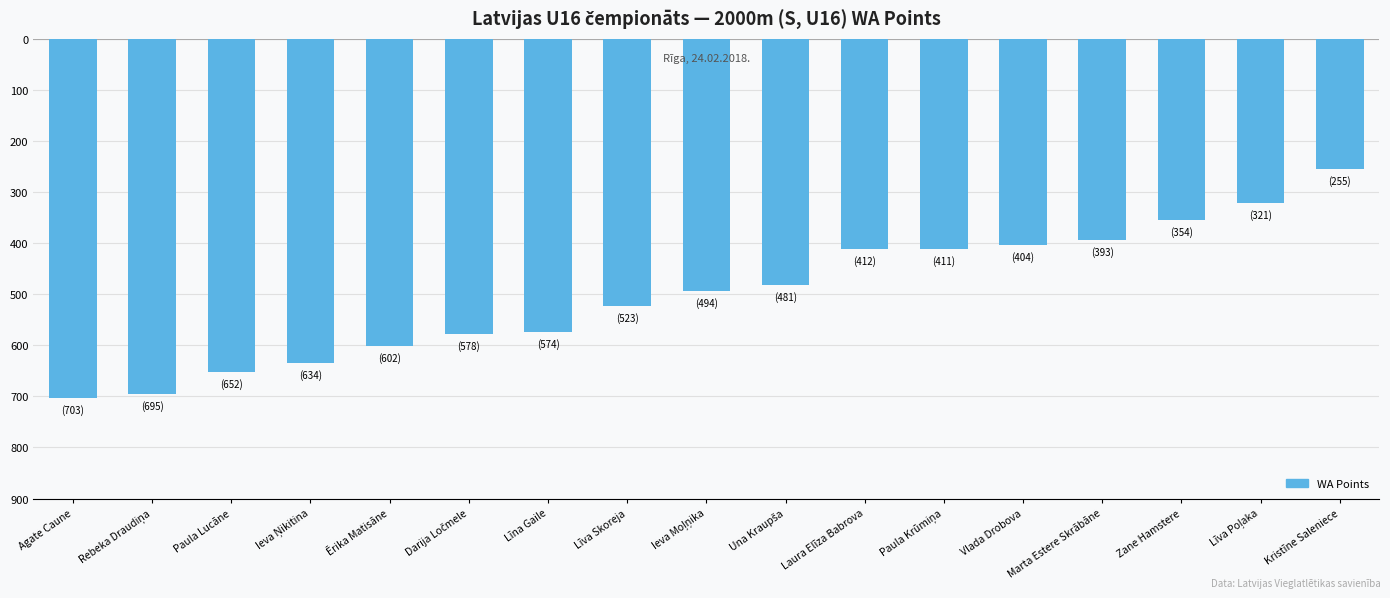

Is it true that the value at Rebeka Draudiņa is -695?

True